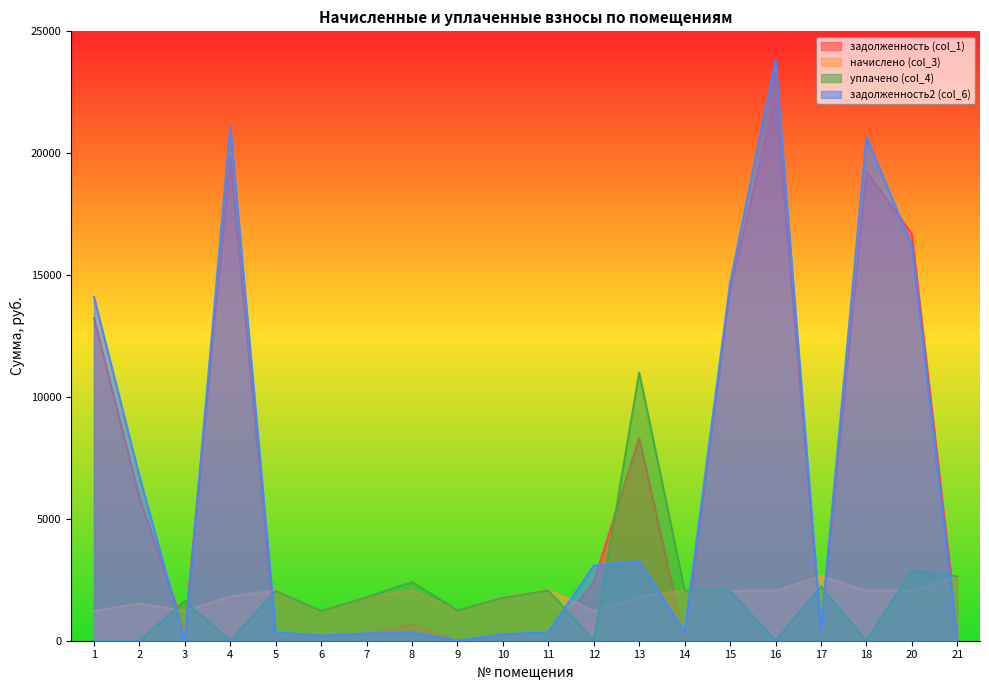

At which category is the sum across all series the highest?

16